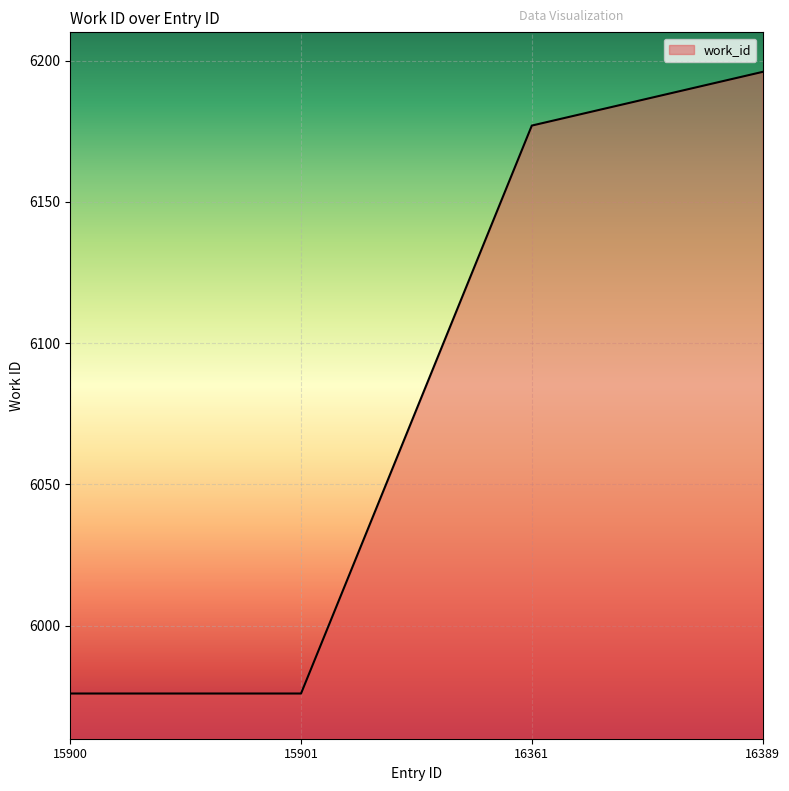

Count the number of categories in the chart.

4